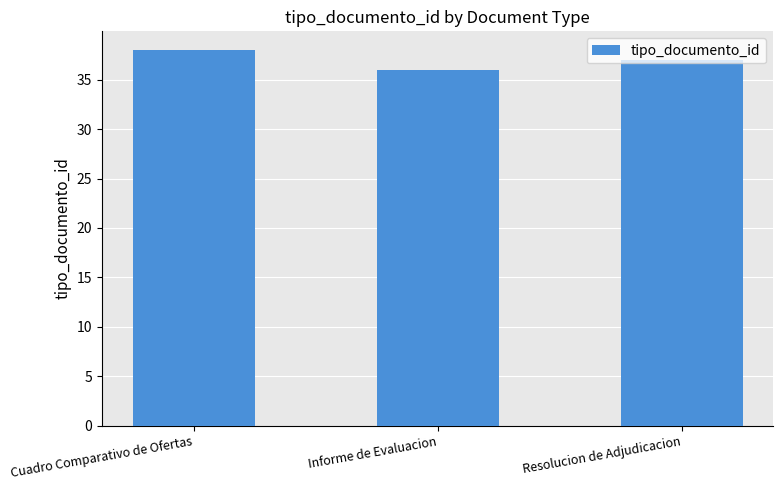

What is the sum of the values at Cuadro Comparativo de Ofertas and Informe de Evaluacion?

74